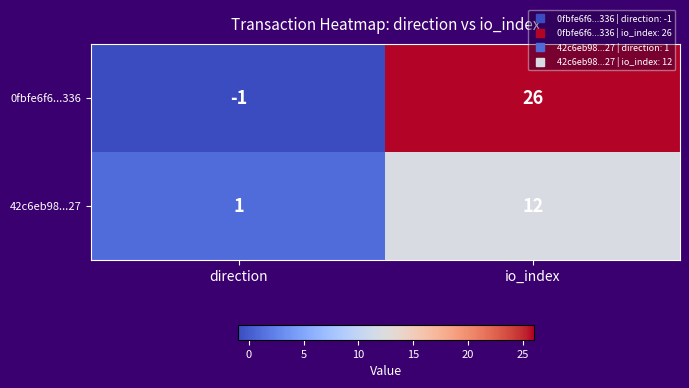

List the series in order of their peak value, lowest first.

42c6eb98...27, 0fbfe6f6...336